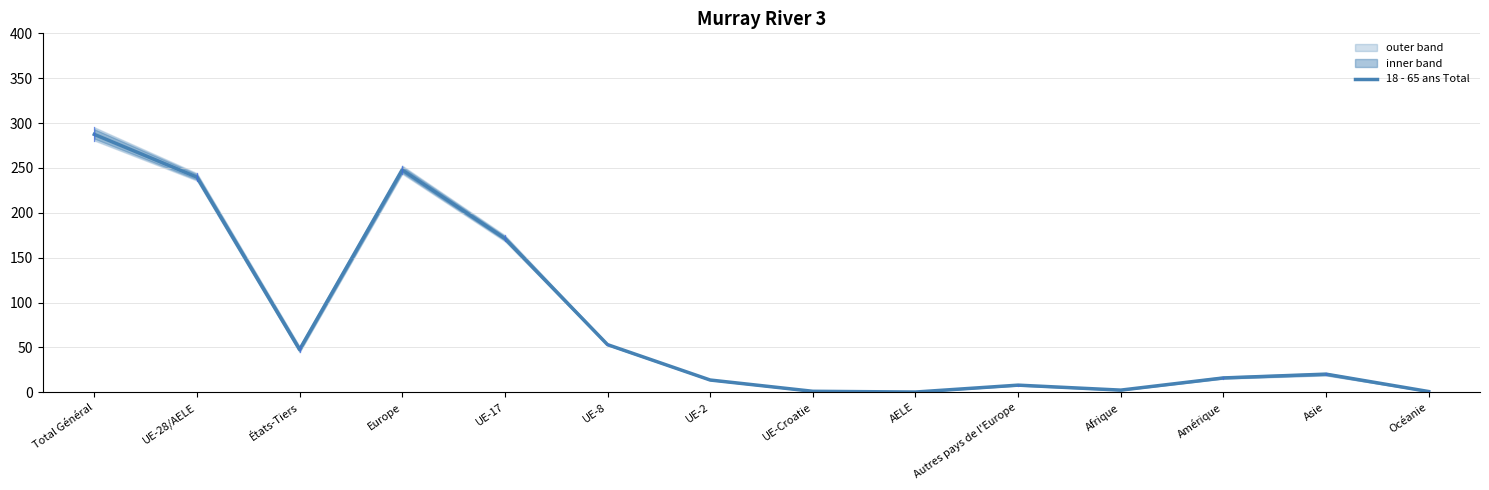

Approximately how many times larger is the value at Océanie compared to UE-Croatie?

0.8